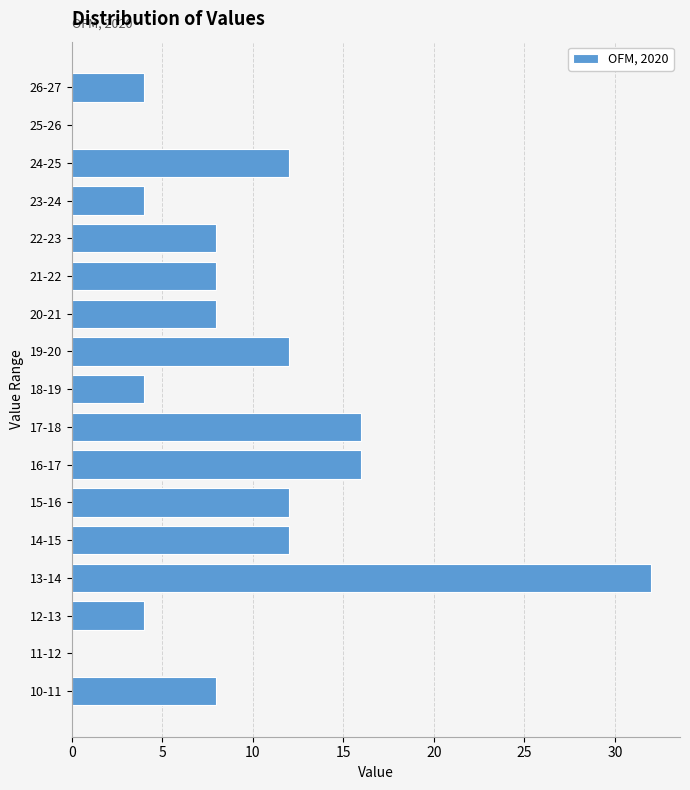

Reading bottom to top, transcribe all the data shown in this chart.

10-11=8	11-12=0	12-13=4	13-14=32	14-15=12	15-16=12	16-17=16	17-18=16	18-19=4	19-20=12	20-21=8	21-22=8	22-23=8	23-24=4	24-25=12	25-26=0	26-27=4